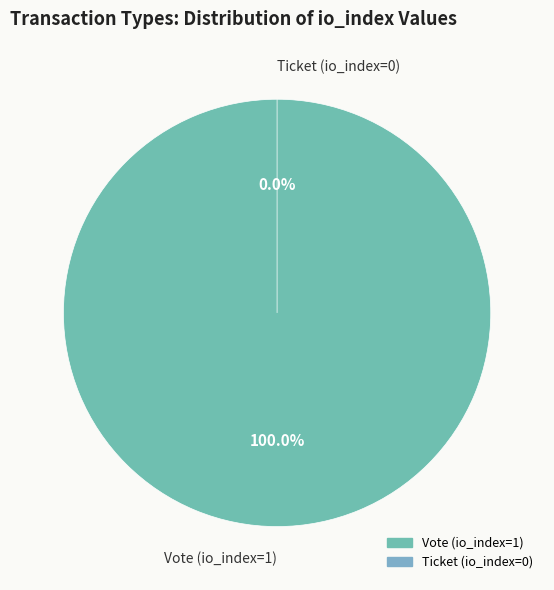

What is the smallest slice in the pie chart?

Ticket (io_index=0)